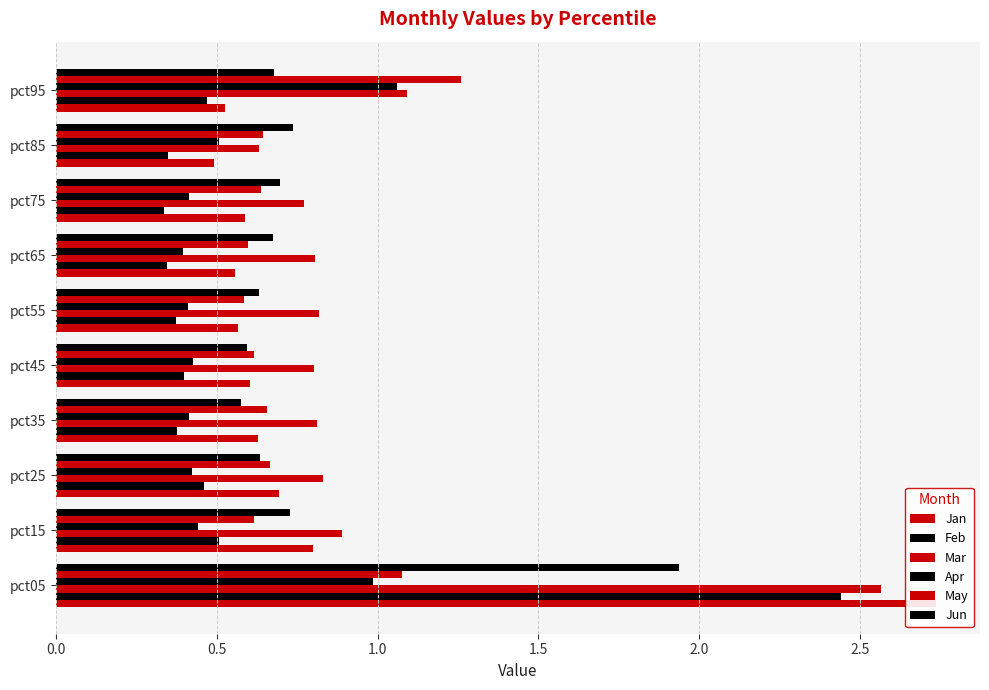

Reading left to right, what are all the values shown in this chart?

Jan: 2.7	0.8	0.7	0.6	0.6	0.6	0.6	0.6	0.5	0.5
Feb: 2.4	0.5	0.5	0.4	0.4	0.4	0.3	0.3	0.3	0.5
Mar: 2.6	0.9	0.8	0.8	0.8	0.8	0.8	0.8	0.6	1.1
Apr: 1.0	0.4	0.4	0.4	0.4	0.4	0.4	0.4	0.5	1.1
May: 1.1	0.6	0.7	0.7	0.6	0.6	0.6	0.6	0.6	1.3
Jun: 1.9	0.7	0.6	0.6	0.6	0.6	0.7	0.7	0.7	0.7